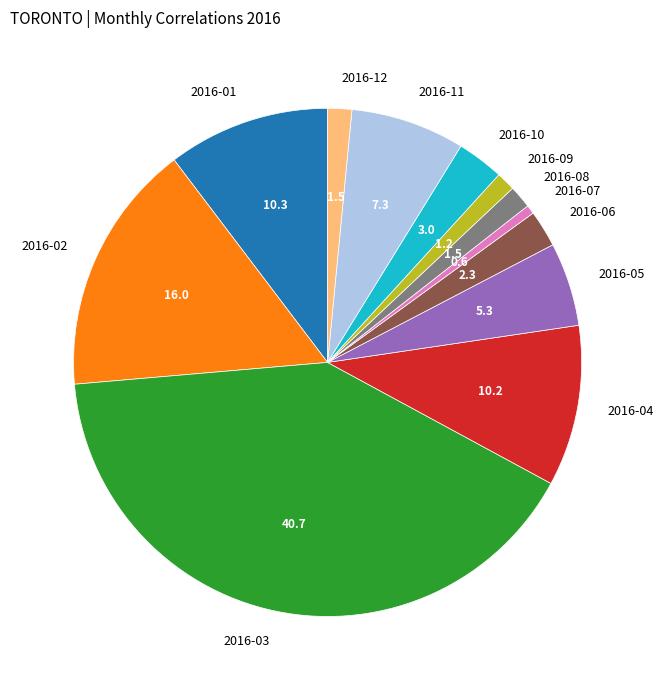

Combined, do 2016-03 and 2016-01 account for over 50%?

Yes